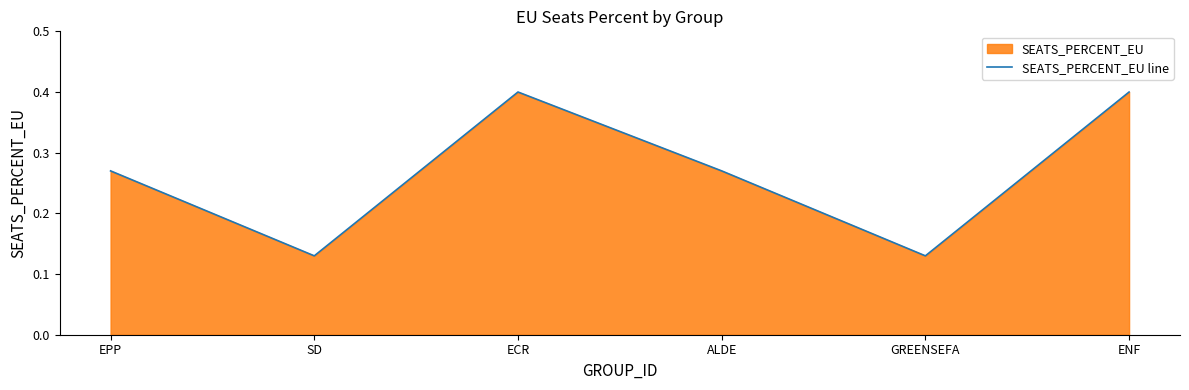

Which label corresponds to the largest value in the chart?

ECR